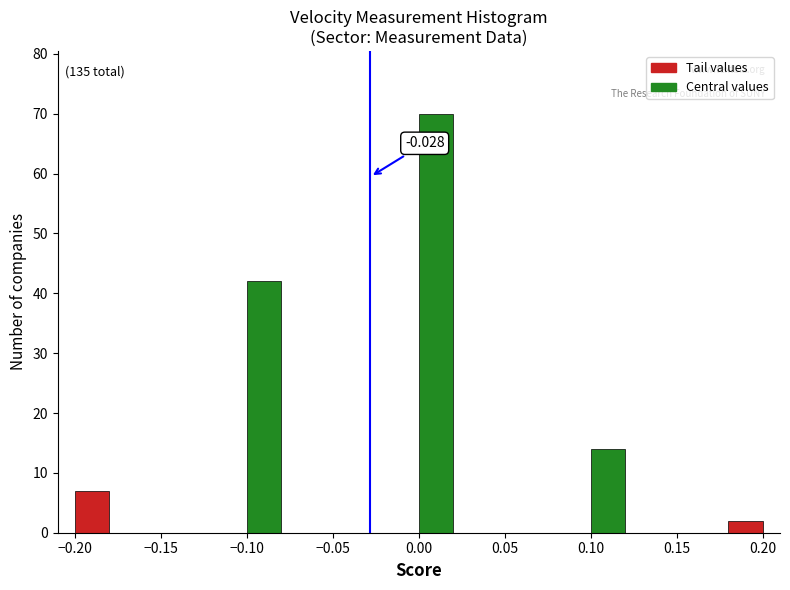

Which range on the x-axis has the tallest bar?

0.00 to 0.02